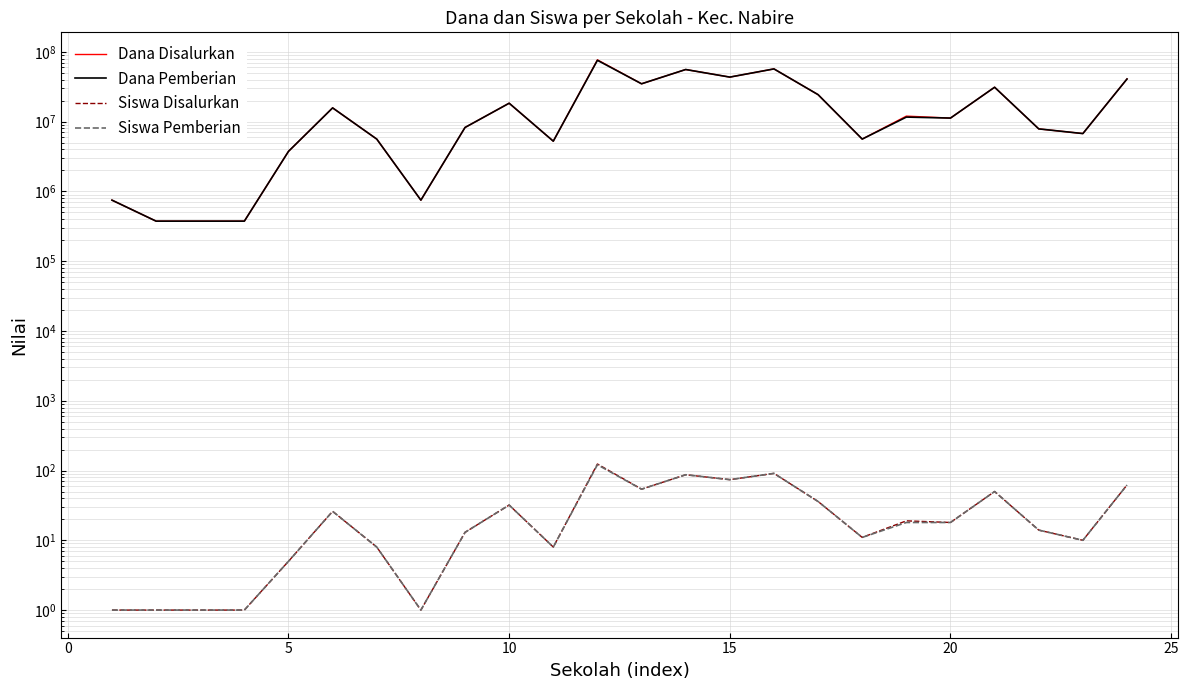

What are all the series names shown in the legend?

Dana Disalurkan, Dana Pemberian, Siswa Disalurkan, Siswa Pemberian